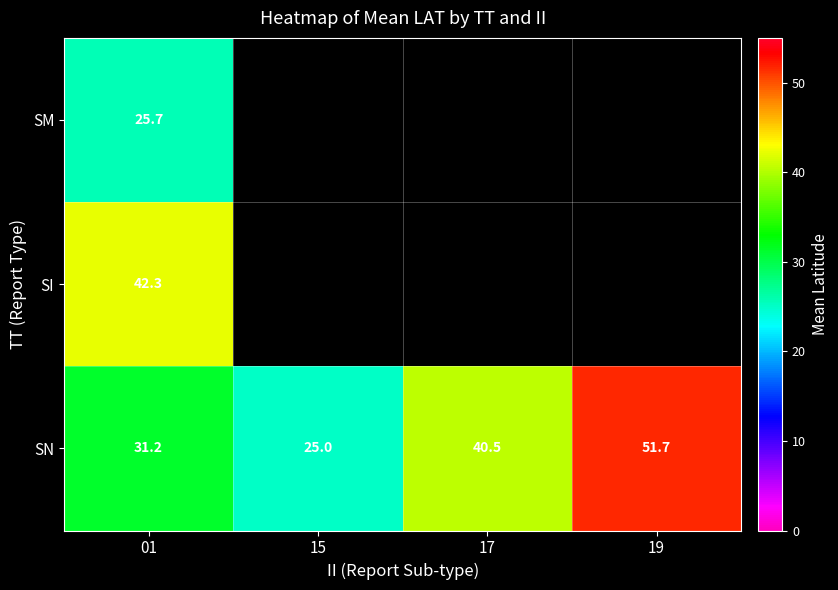

The SN series shows 11.2 at 17. True or false?

False